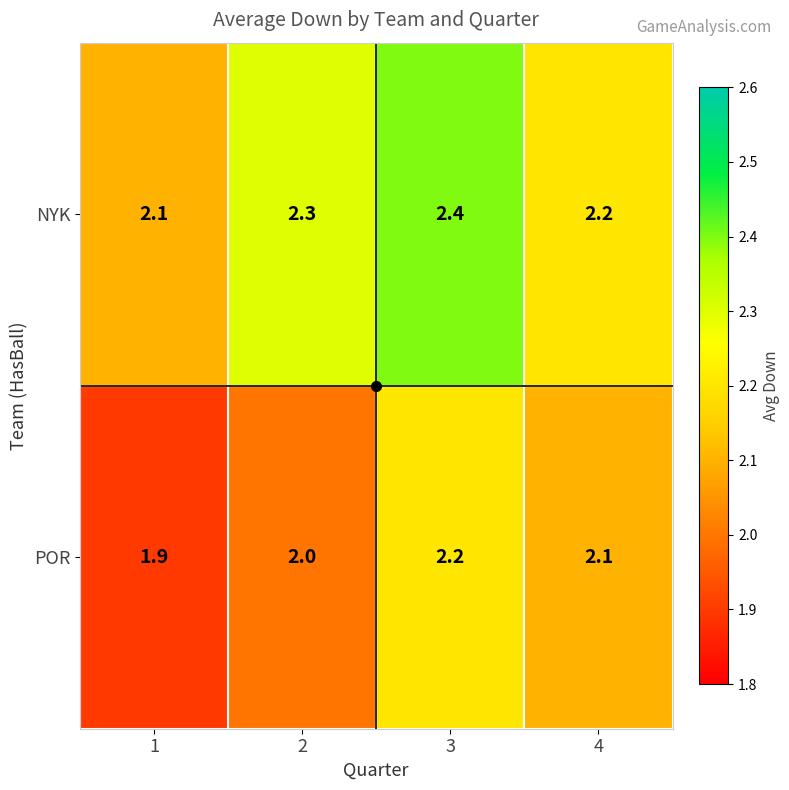

Count the NYK values in the range 2 to 3.

4